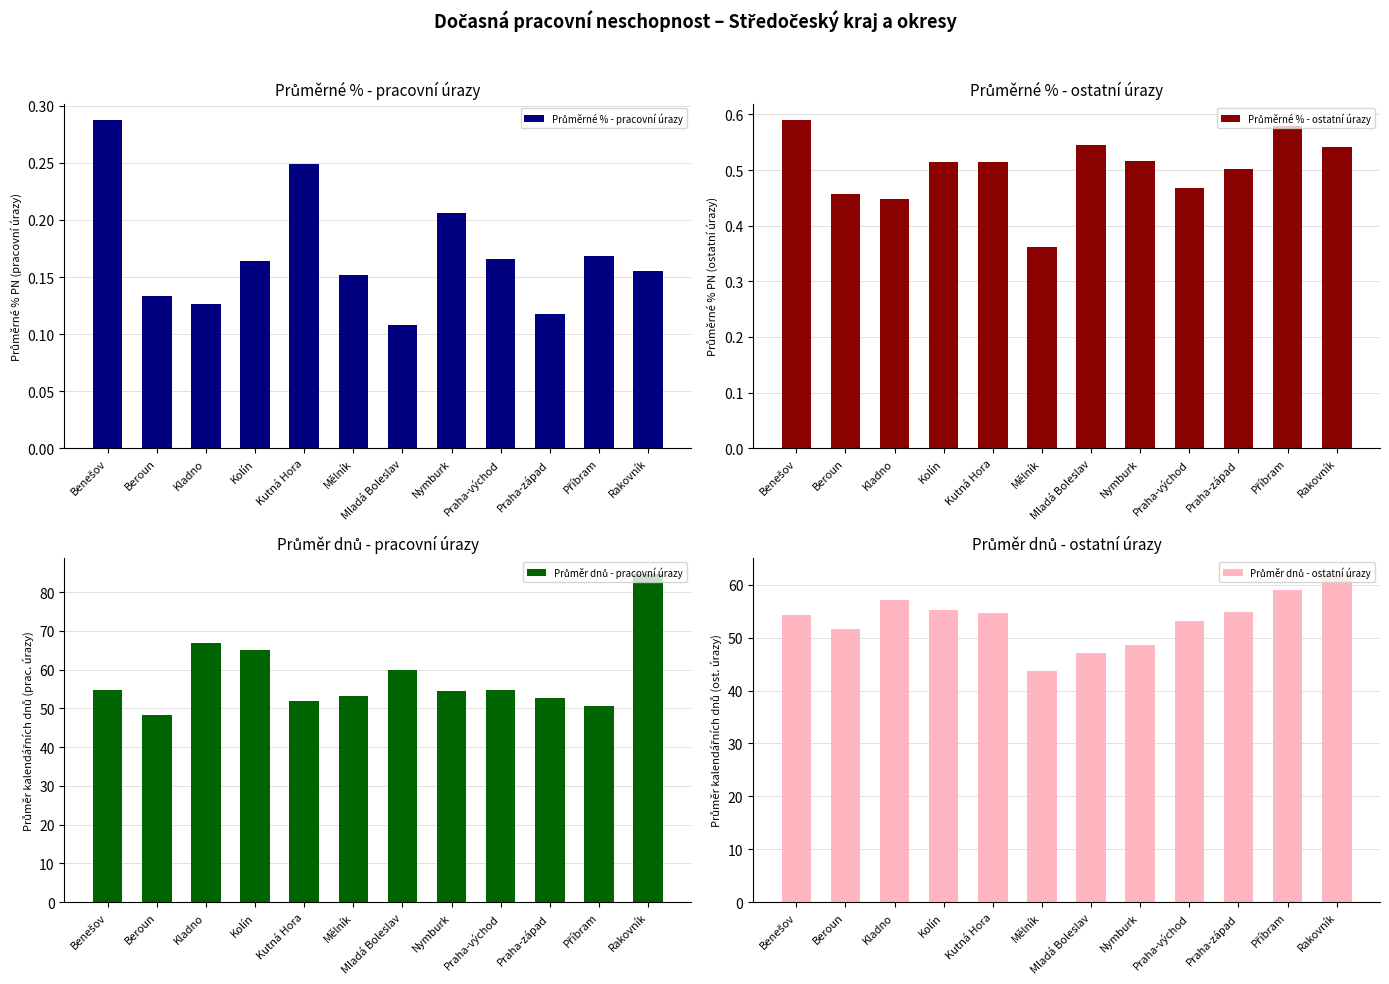

What is the value of the Průměr dnů - pracovní úrazy bar at the 10th from the left?

52.6